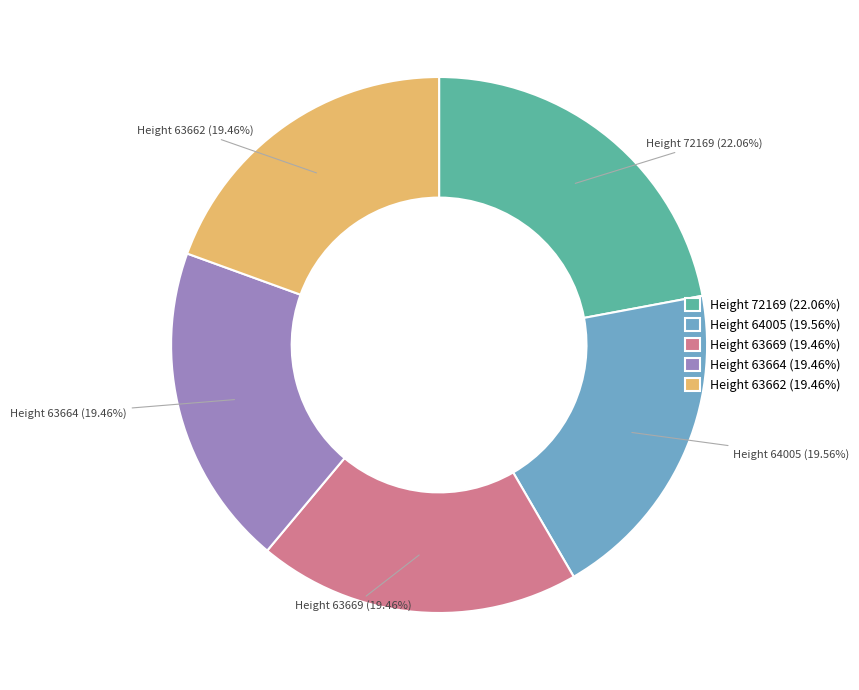

How many segments does this pie chart have?

5